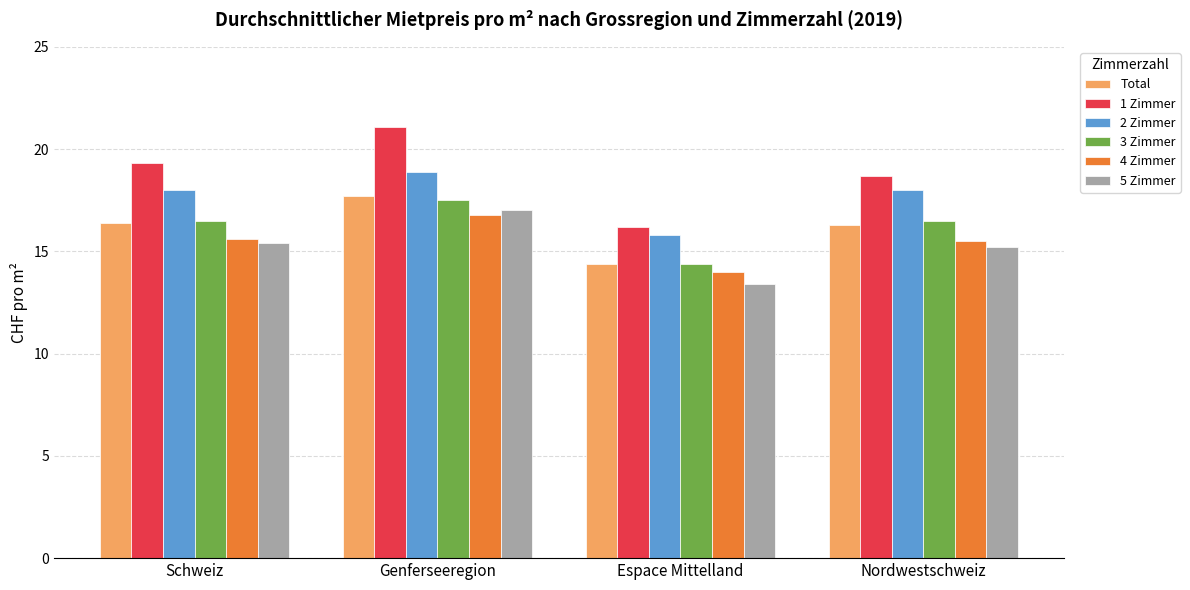

Which series changed the most between Genferseeregion and Espace Mittelland?

1 Zimmer